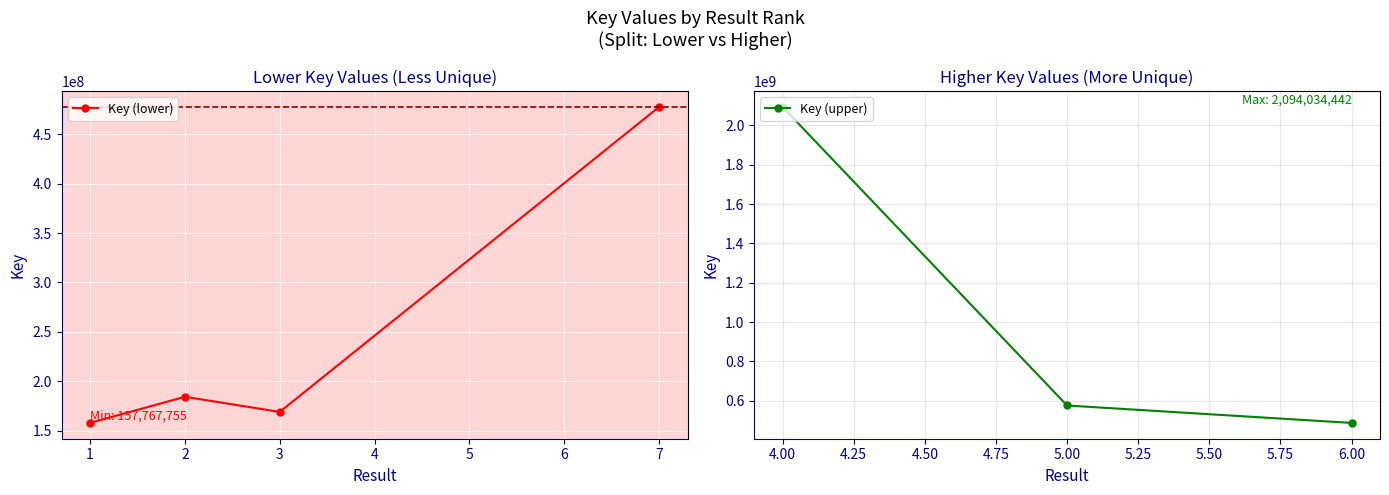

Where is the first local maximum?

2